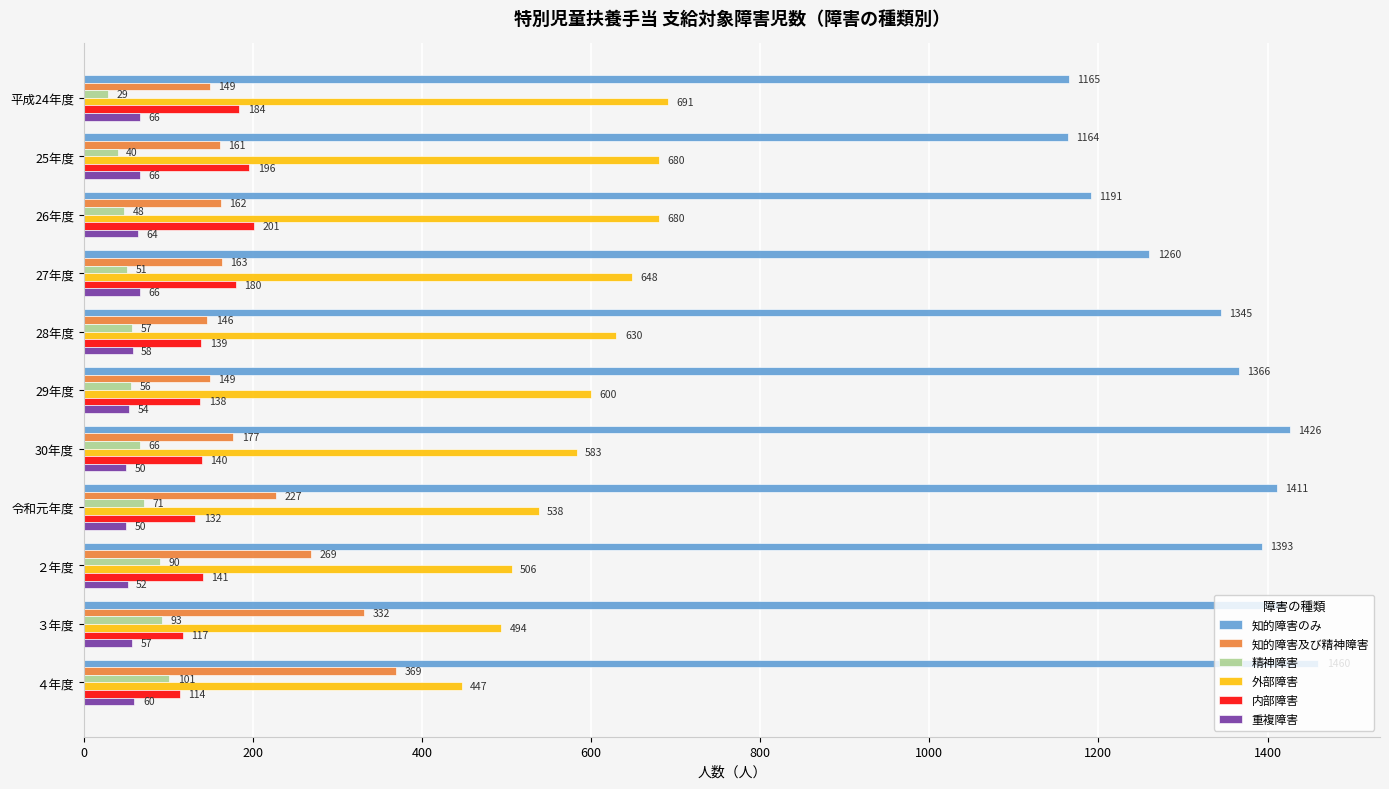

What is the highest value of the 重複障害 series?

66